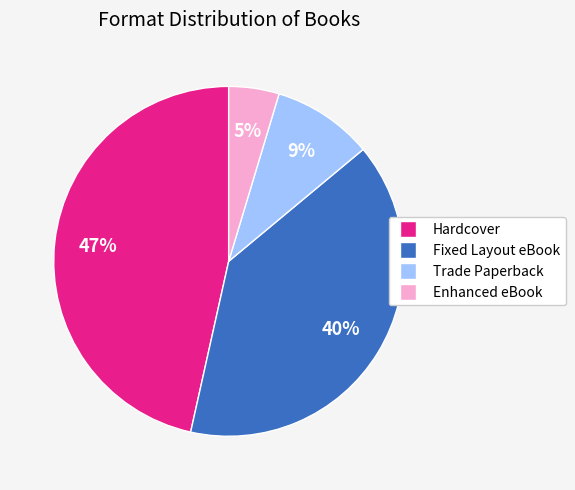

Does Trade Paperback account for over 50% of the chart?

No